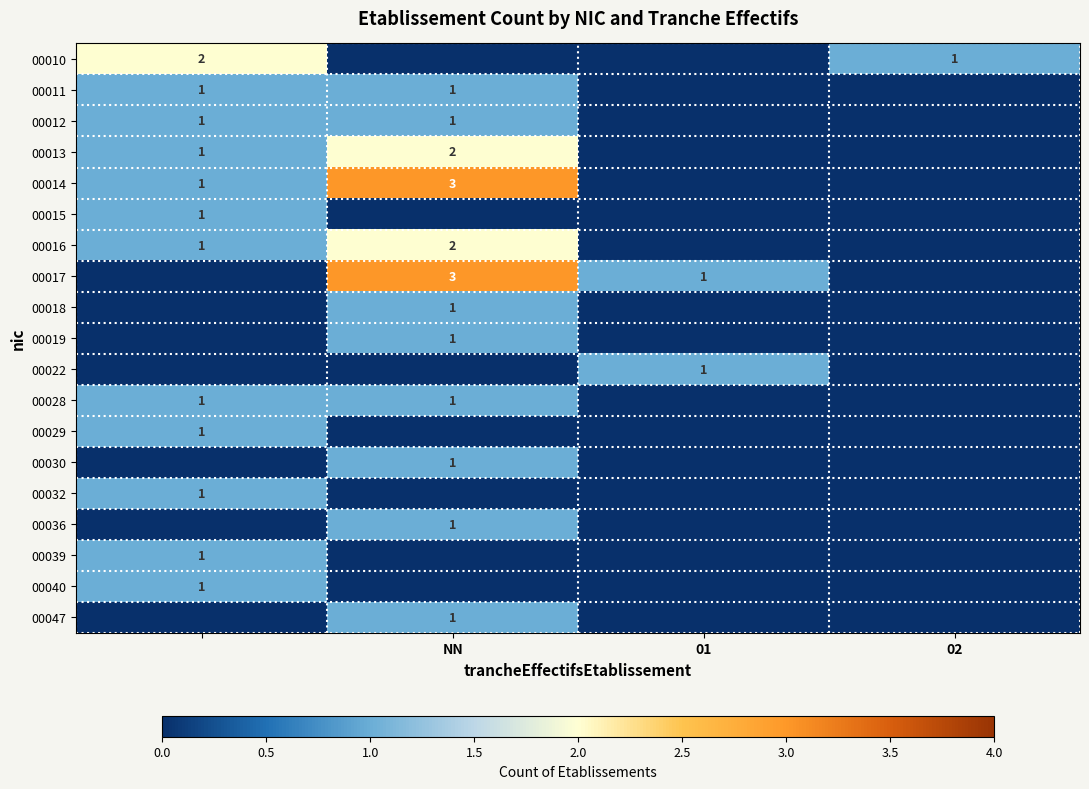

The 00017 series shows 2 at NN. True or false?

False